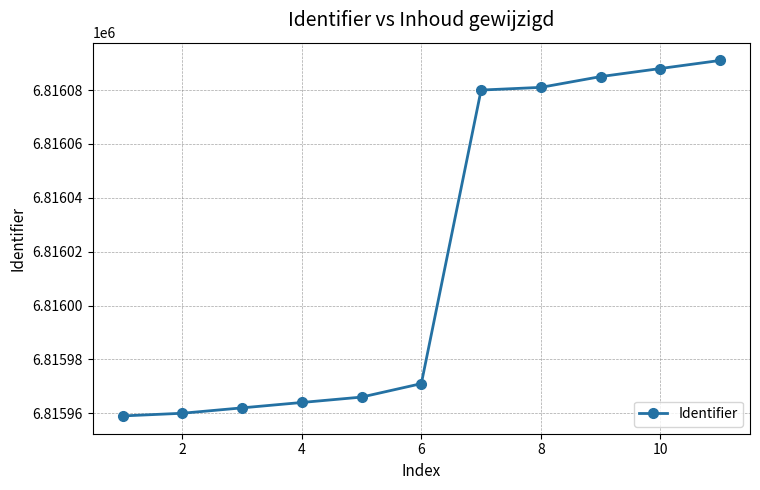

Reading right to left, list all the values displayed in this chart.

6816091	6816088	6816085	6816081	6816080	6815971	6815966	6815964	6815962	6815960	6815959